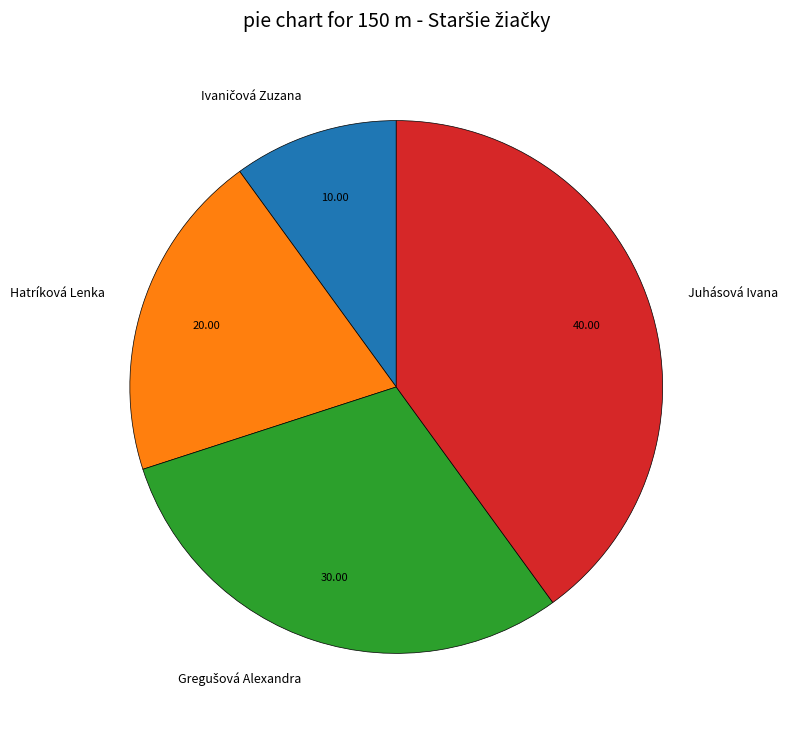

Which slice is the largest?

Juhásová Ivana